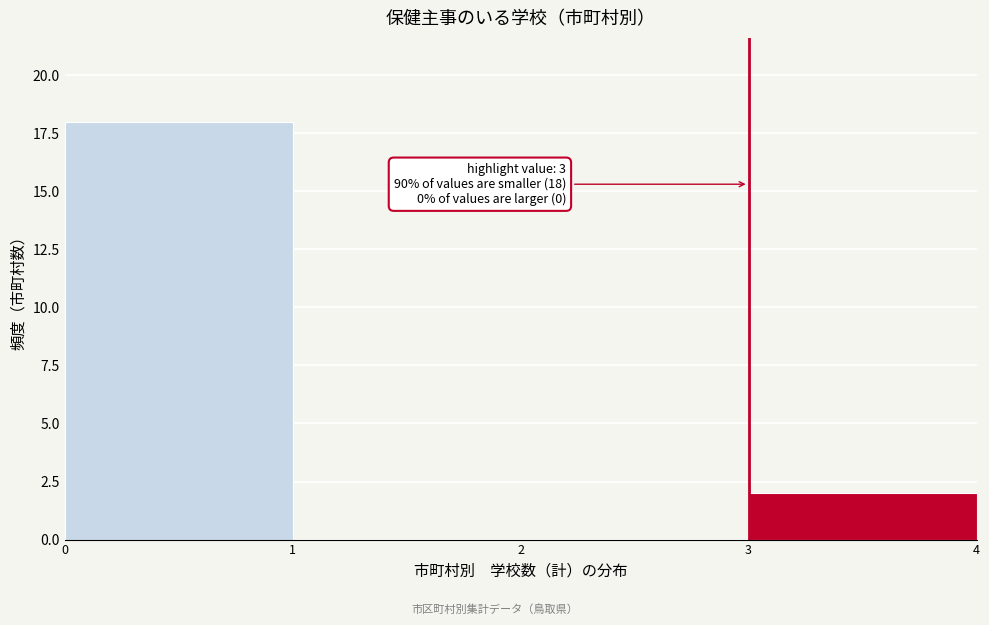

Over which range of the x-axis is the bar tallest?

0 to 1